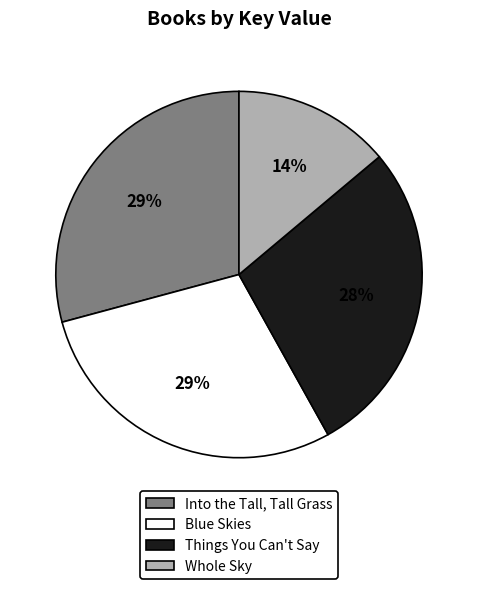

To the nearest percent, what is the combined percentage of Things You Can't Say and Blue Skies?

57%